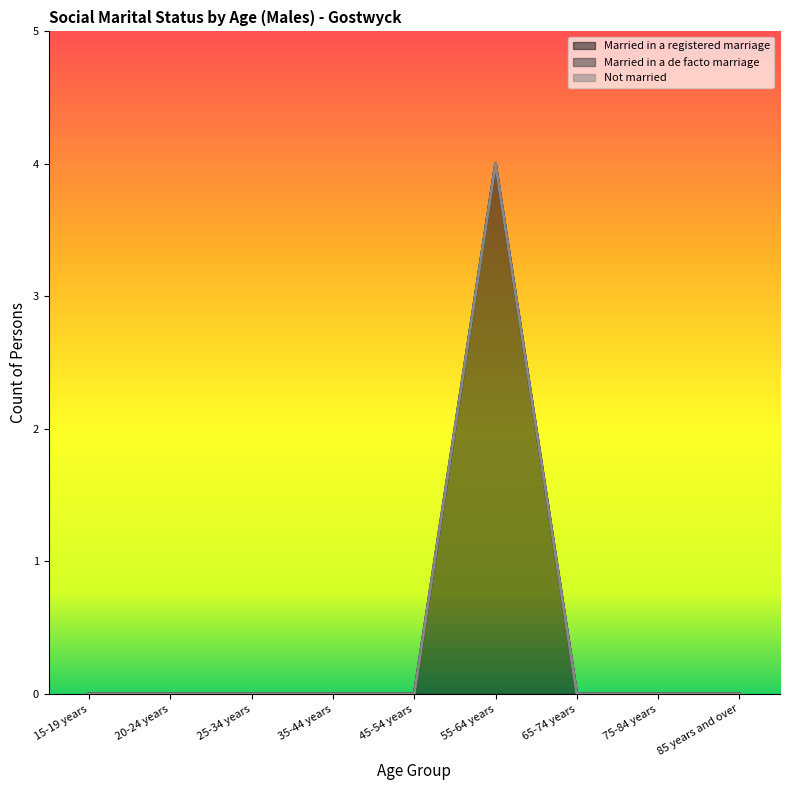

List the series in order of their peak value, highest first.

Married in a registered marriage, Married in a de facto marriage, Not married